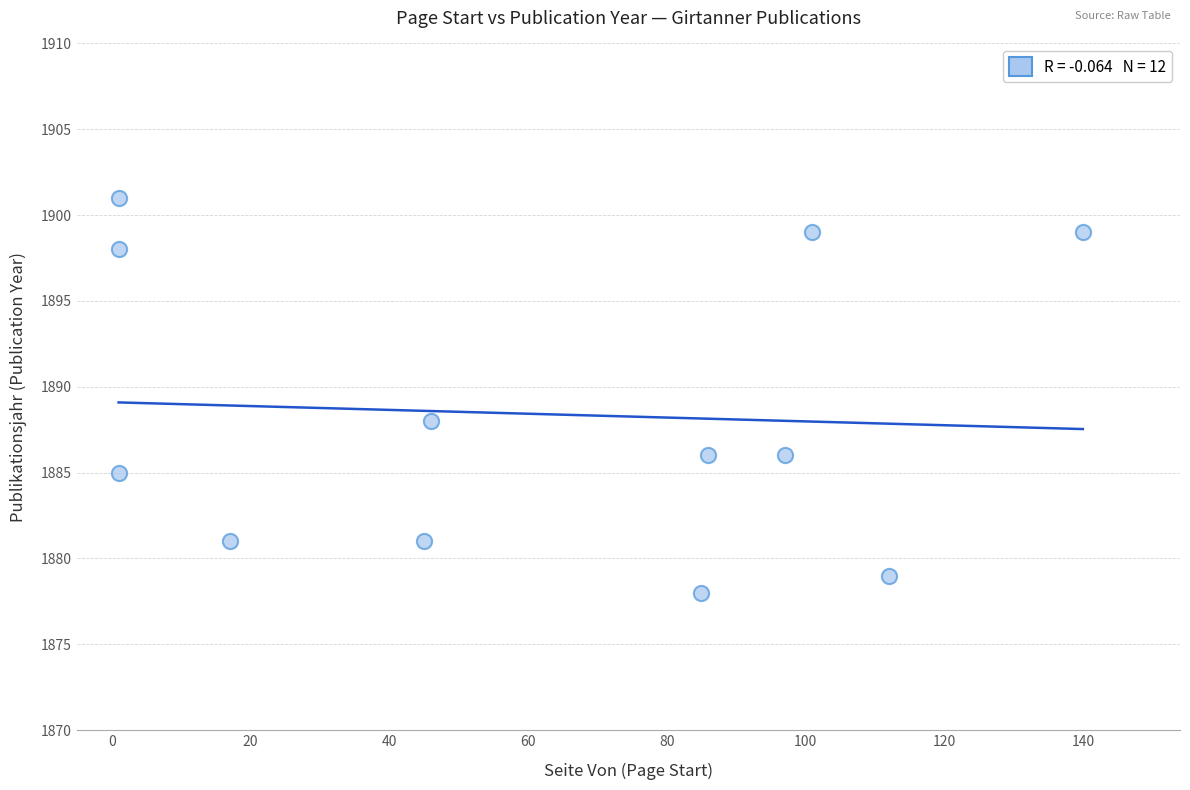

What Y value in the scatter plot is closest to 1889?

1888